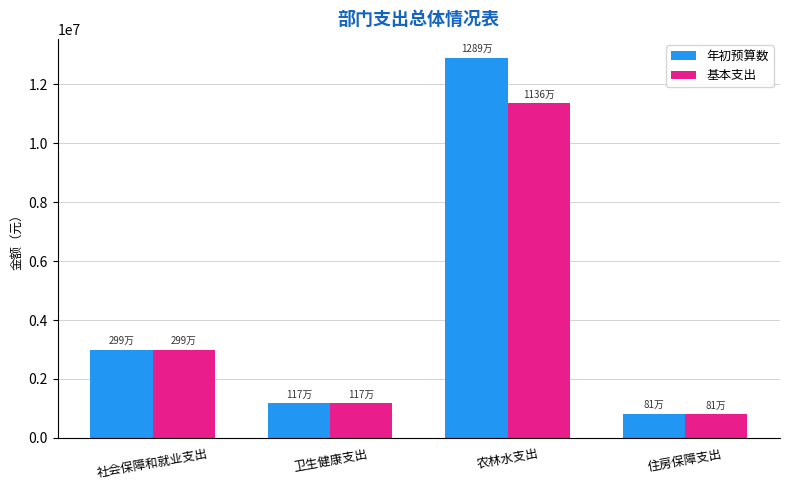

Which series changed the most between 农林水支出 and 住房保障支出?

年初预算数